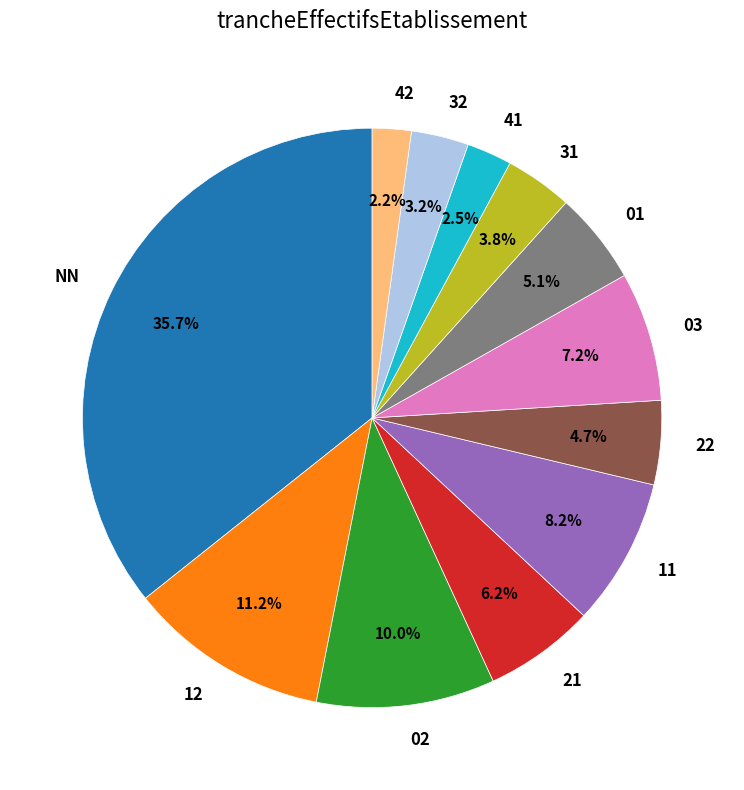

What is the largest slice in the pie chart?

NN